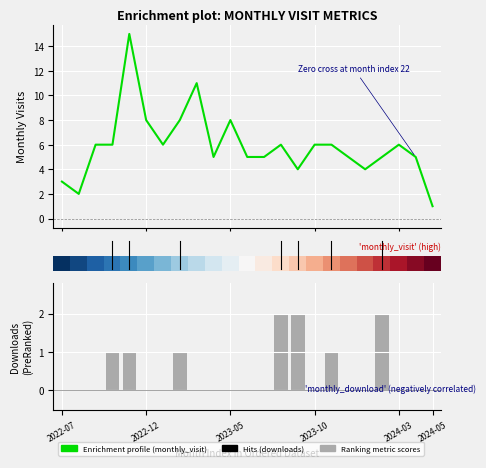

What is the total value across all series at 5?

6.1